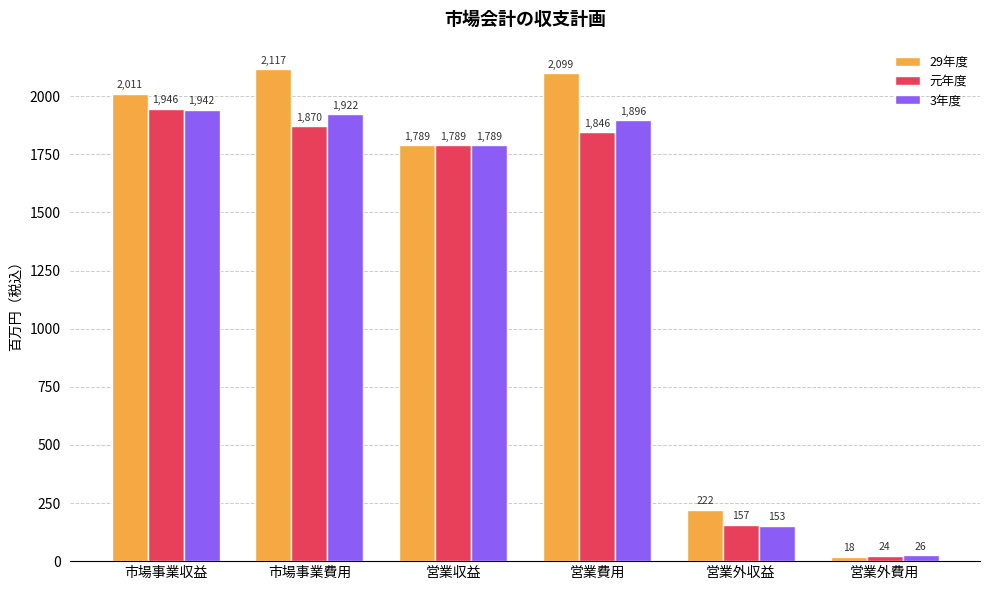

Which label corresponds to the smallest value in the chart?

営業外費用